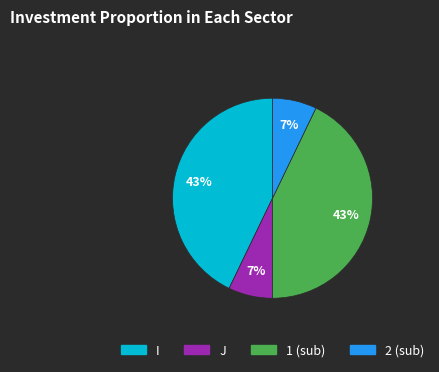

The I slice represents 58% of the pie. True or false?

False